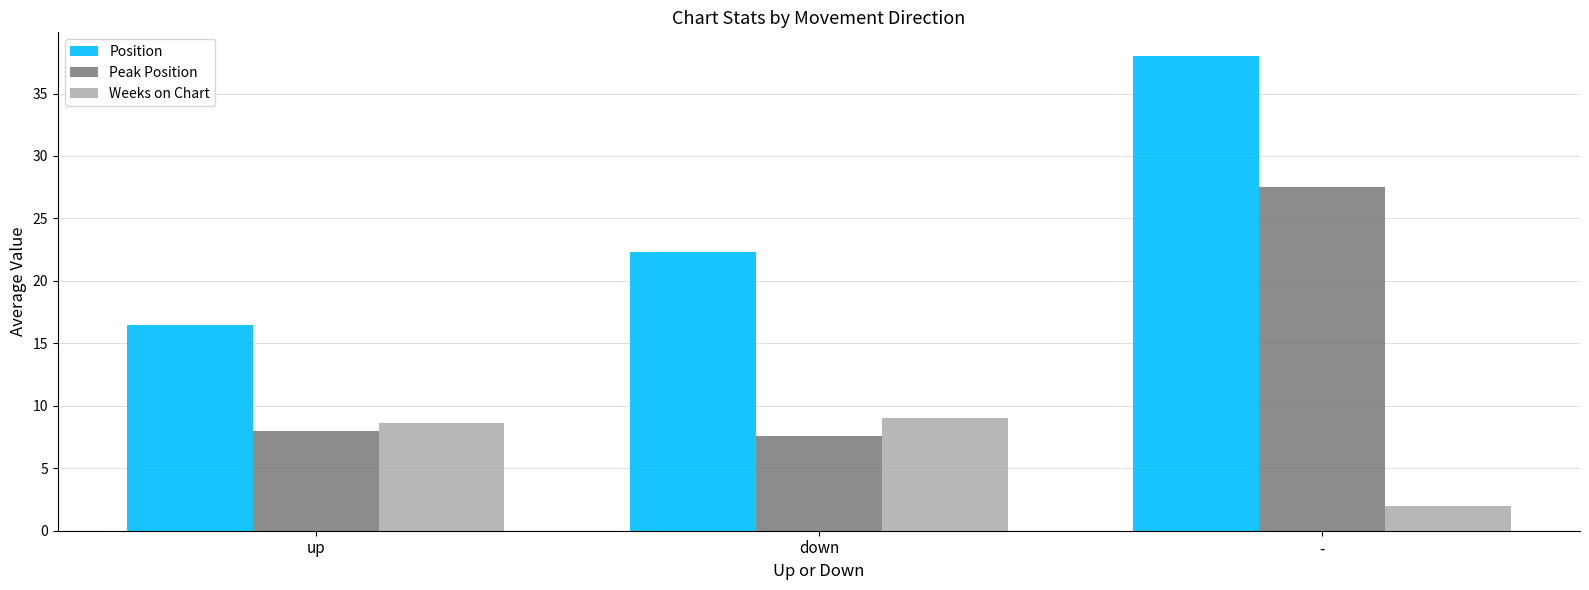

How many bars are there in total?

9